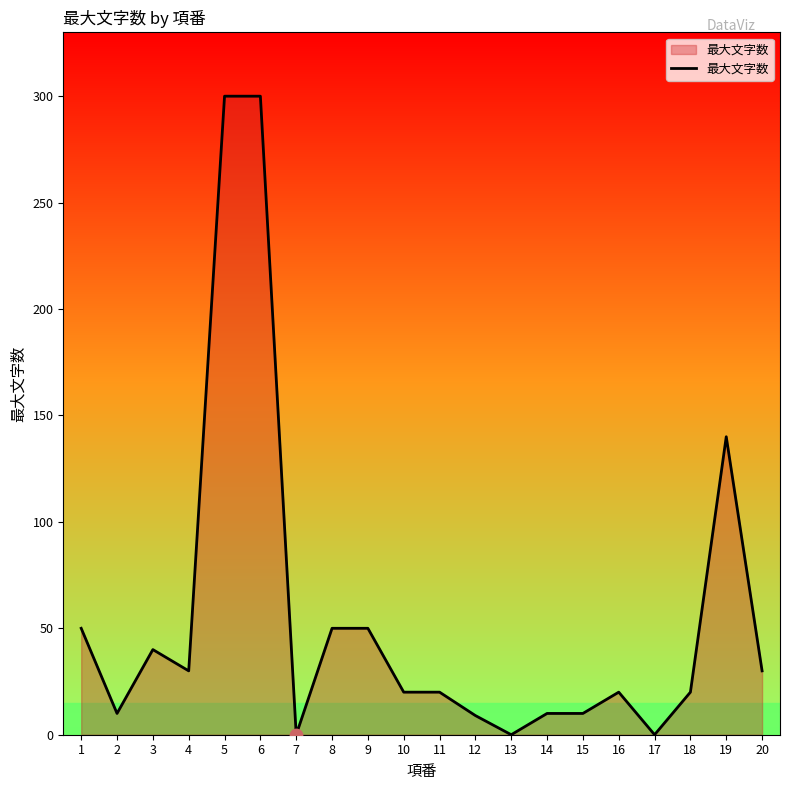

What is the change in value from 1 to 12?

-41